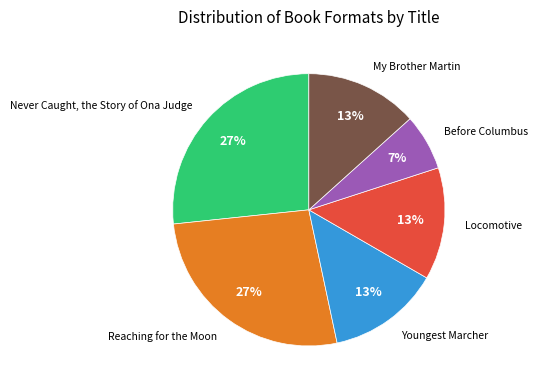

To the nearest percent, what is the difference between the largest and smallest slice percentages?

20%